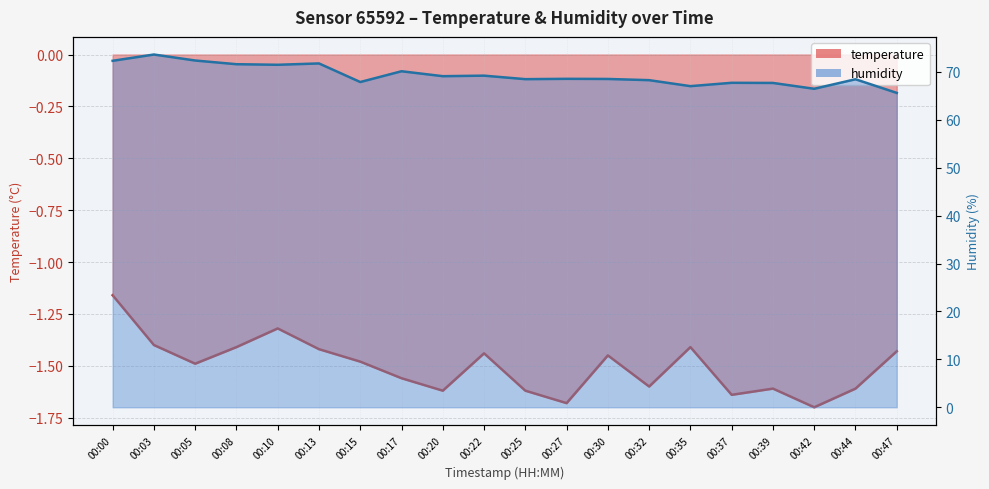

Which series has the widest spread of values?

humidity